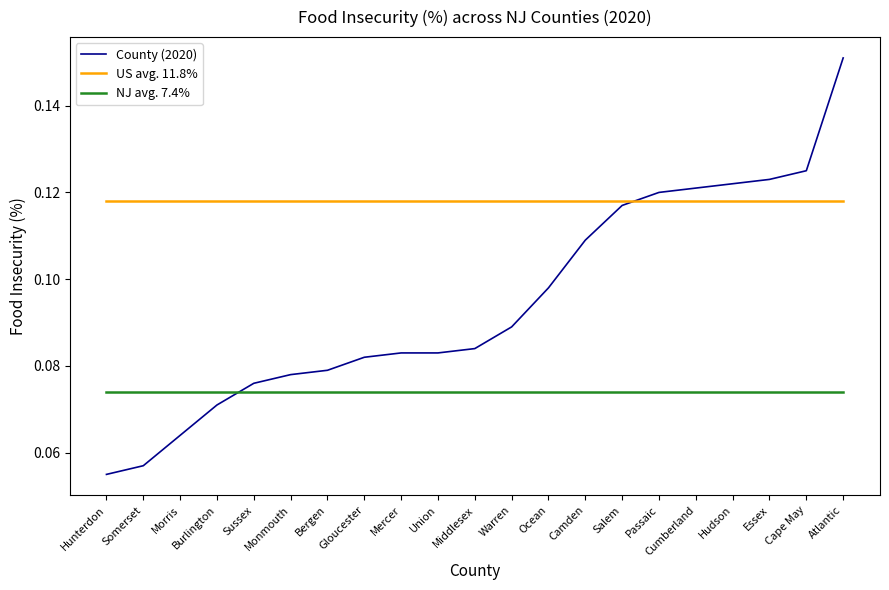

Which label corresponds to the smallest value in the chart?

Hunterdon